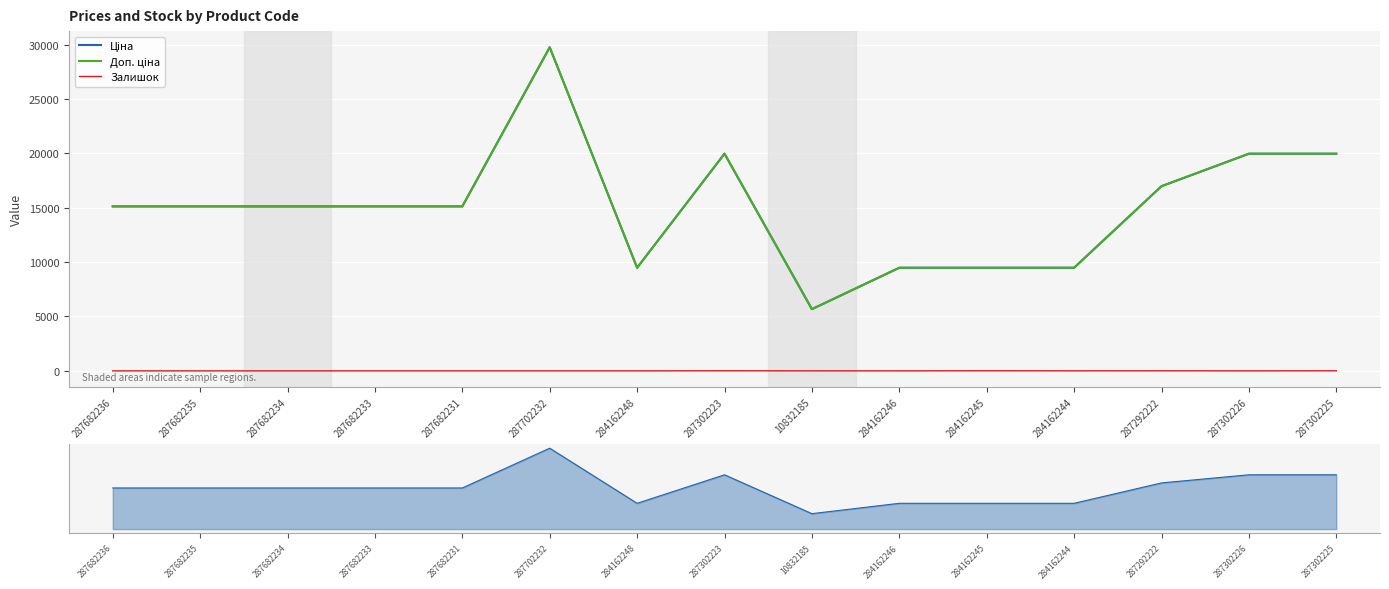

Which series has the largest range (max minus min)?

Ціна